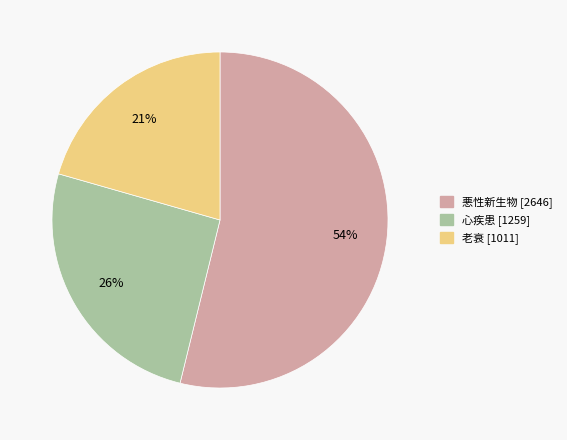

To the nearest percent, what is the difference between the 老衰 and 悪性新生物 slice percentages?

33%